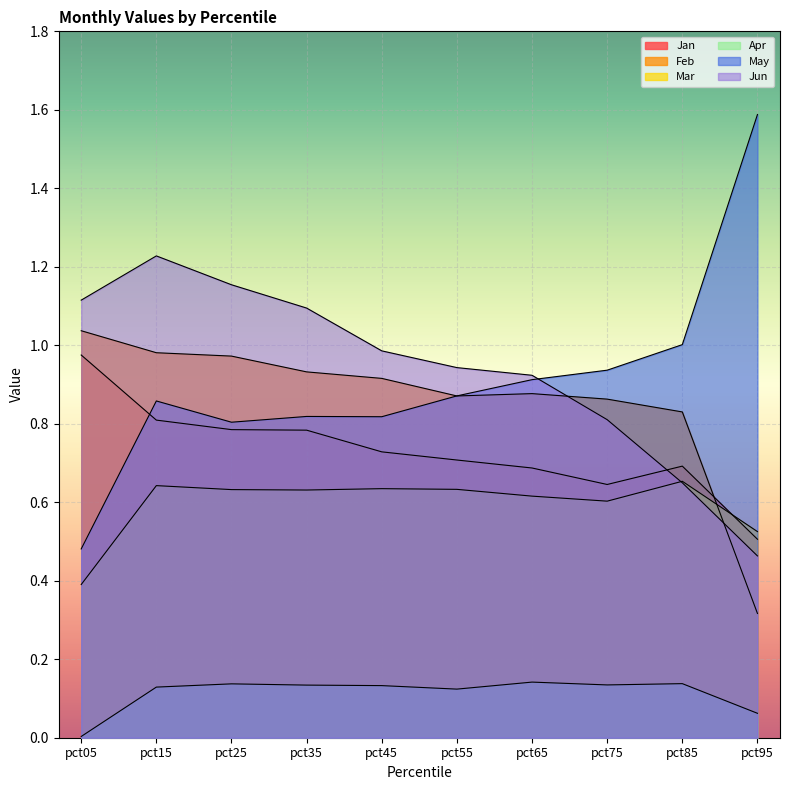

Does the chart display data point markers on the line(s)?

No